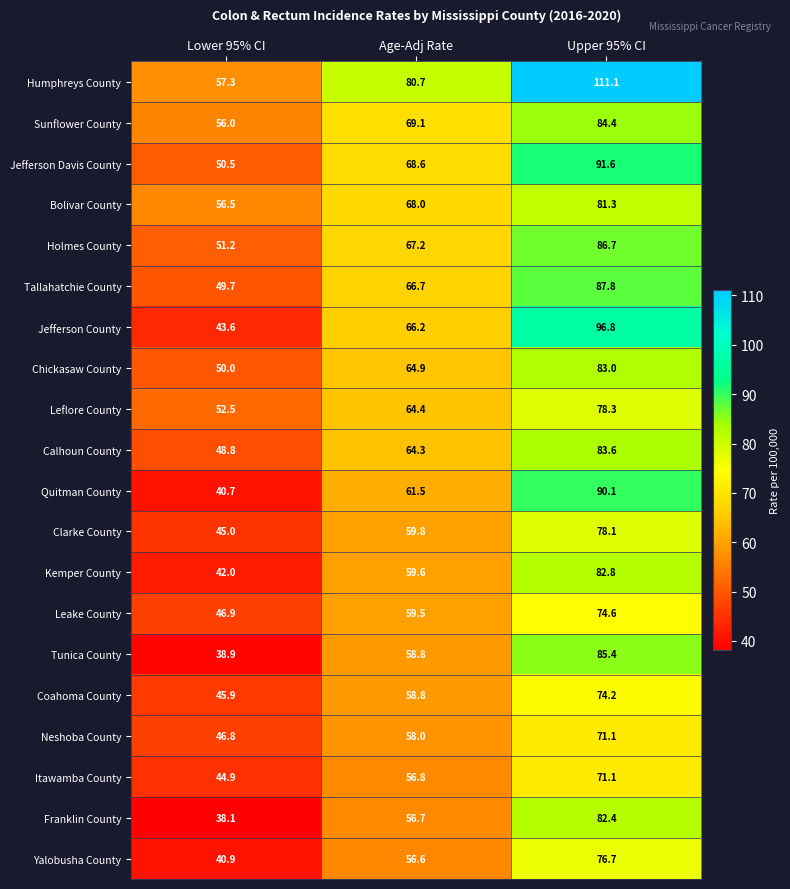

What is the total value across all series at Upper 95% CI?

1671.1